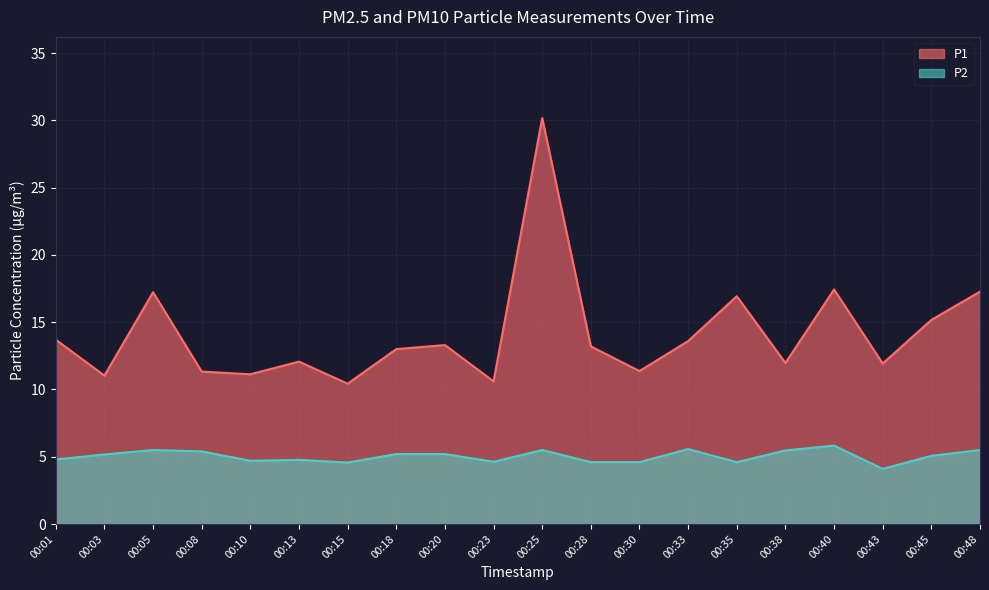

How many values in the P2 series are below 5?

9